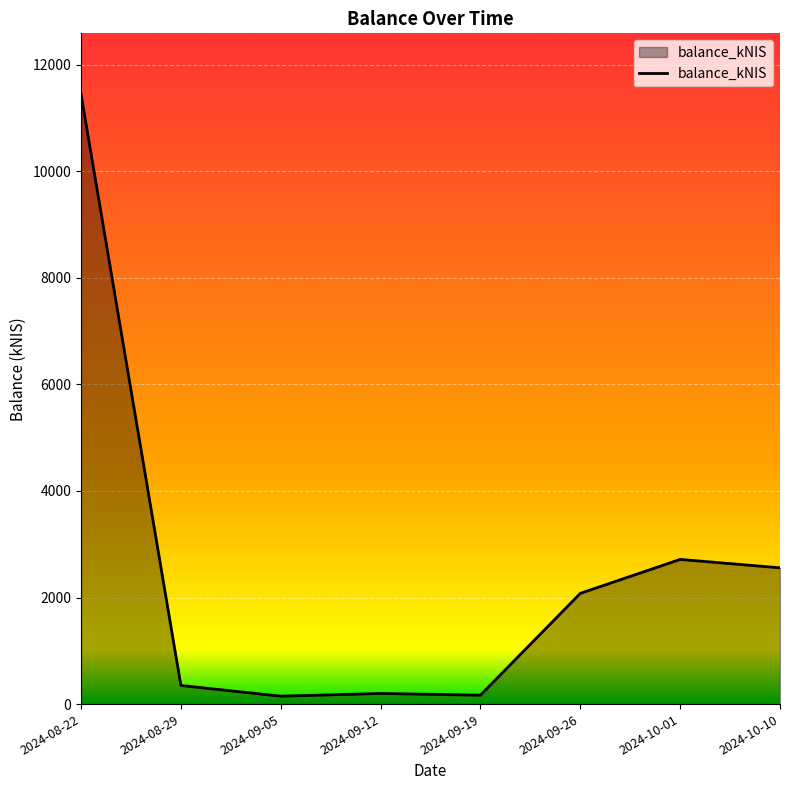

What is the maximum value shown in the chart?

11445.4